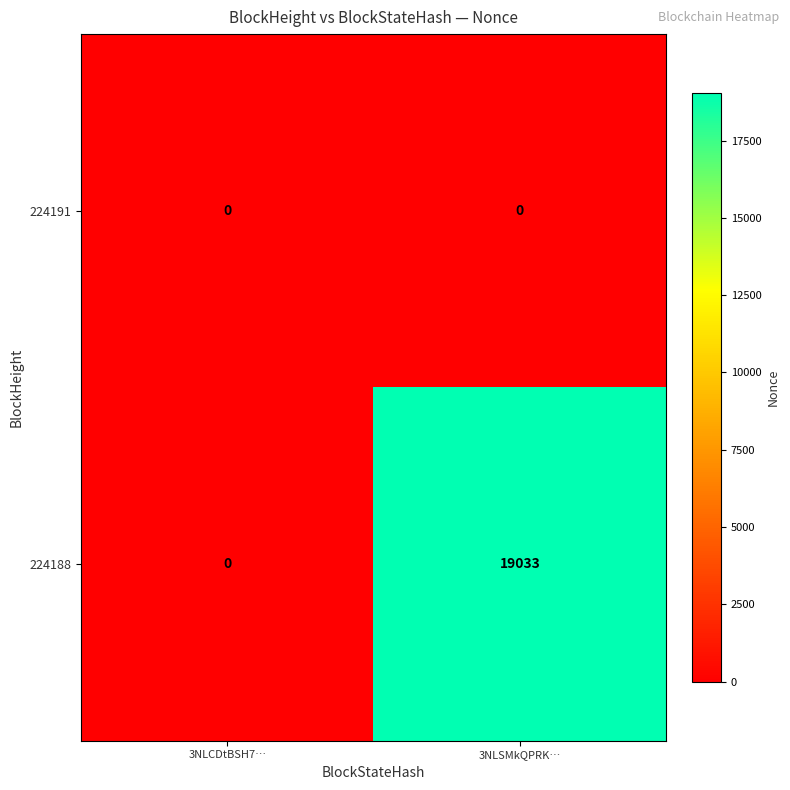

List the series in order of their overall mean, lowest first.

224191, 224188